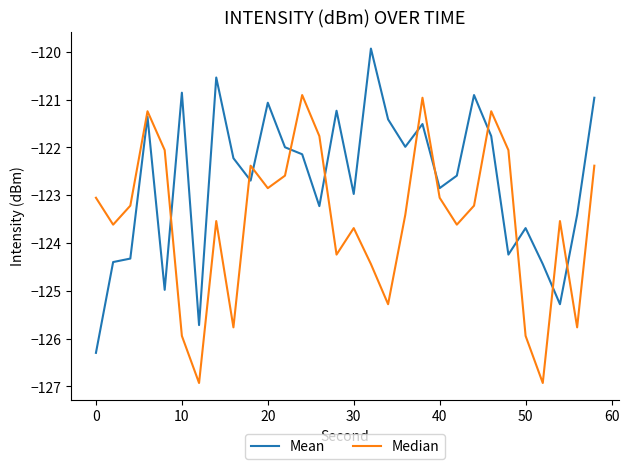

What is the maximum value for Mean?

-119.9